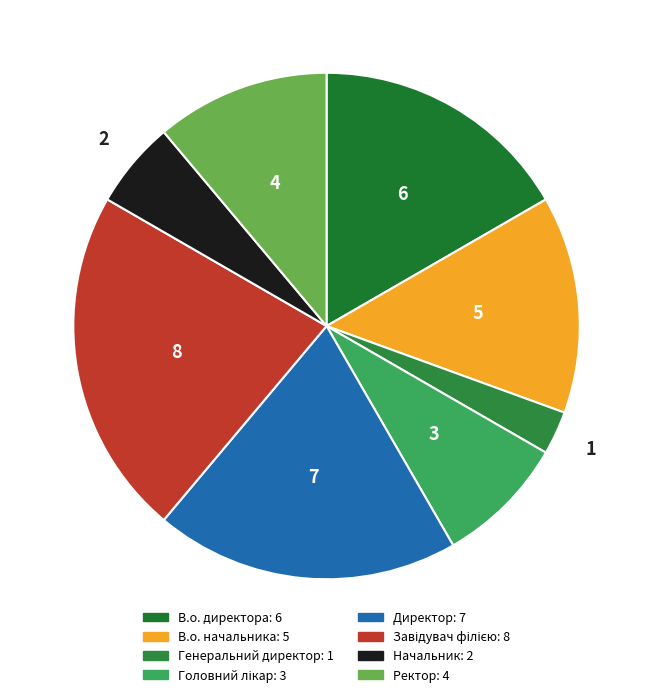

What is the largest slice in the pie chart?

Завідувач філією